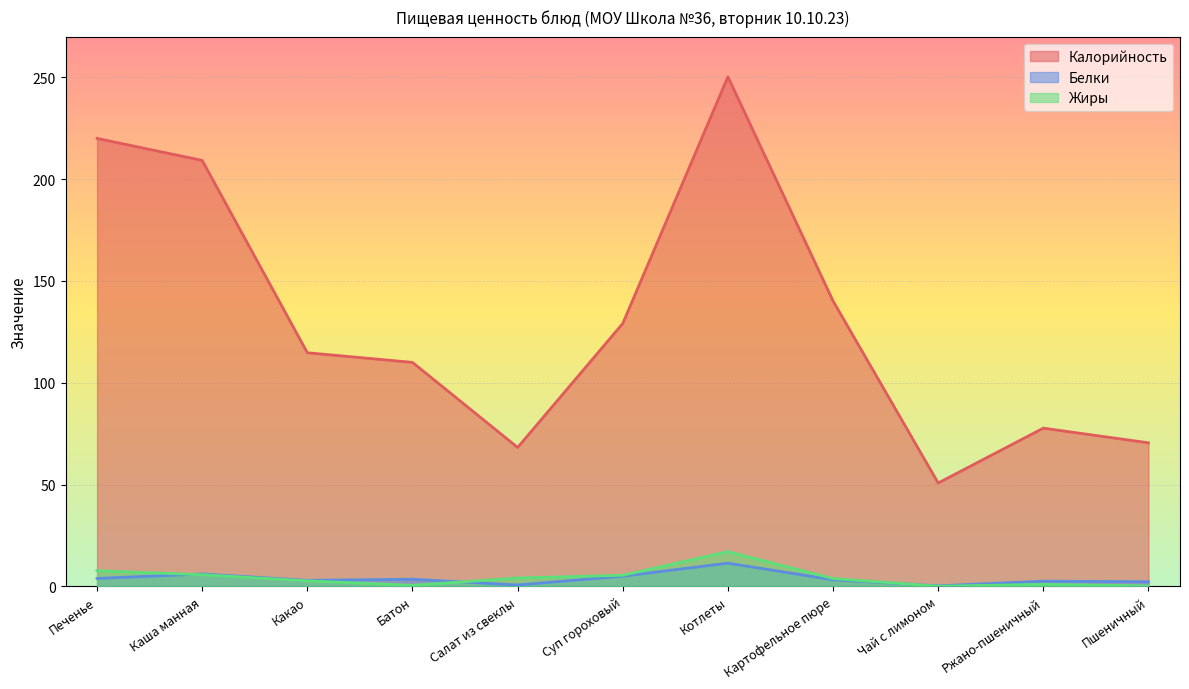

How many data points in Жиры are above 3?

6